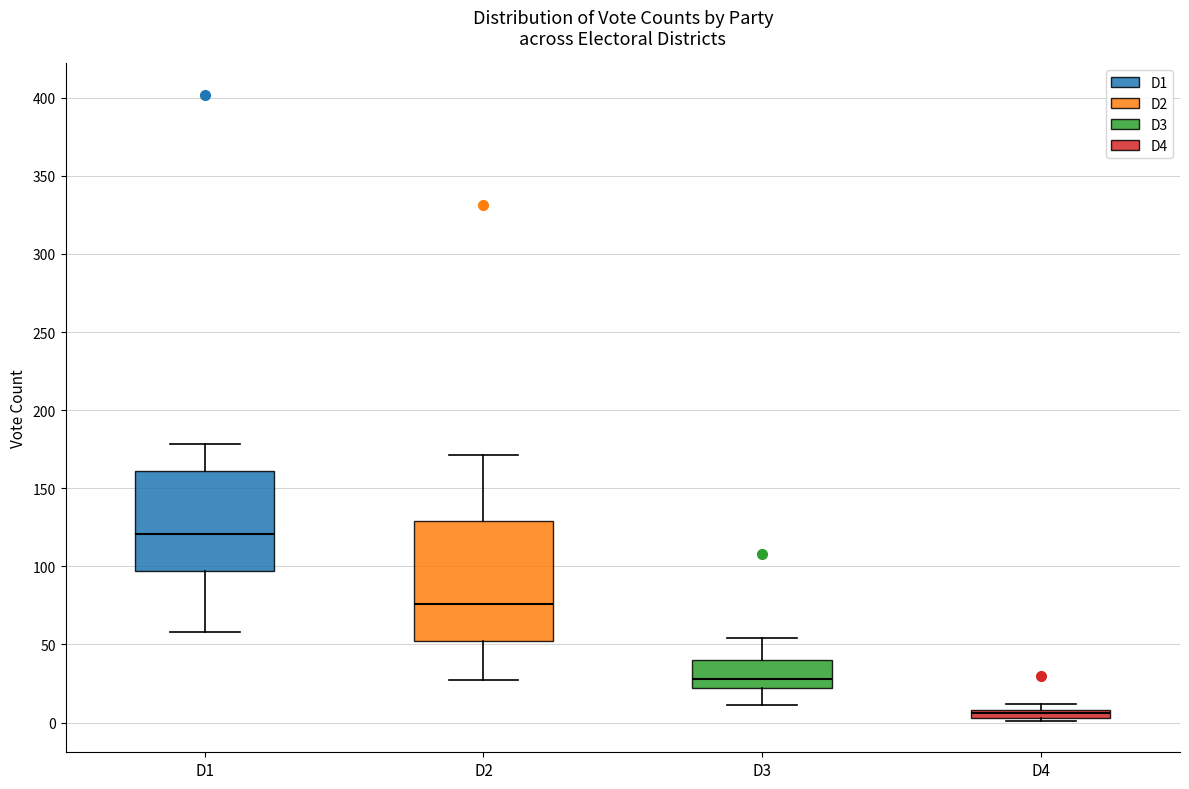

Where is the lower edge of the box for D4 on the y-axis? The values are not printed on the chart, so give them approximately, as read against the axis.

5